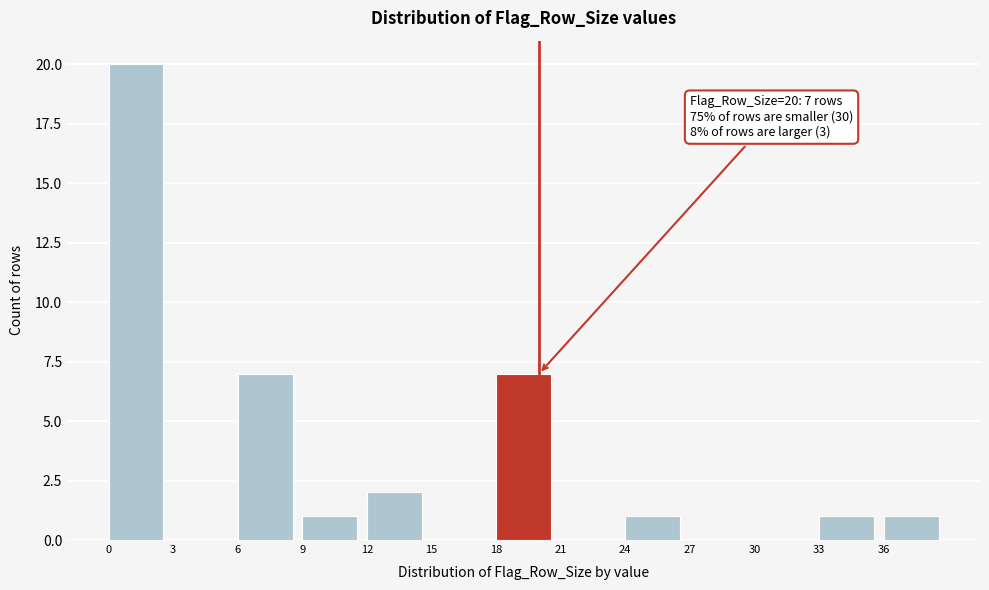

Over which range of the x-axis is the bar tallest?

0 to 3